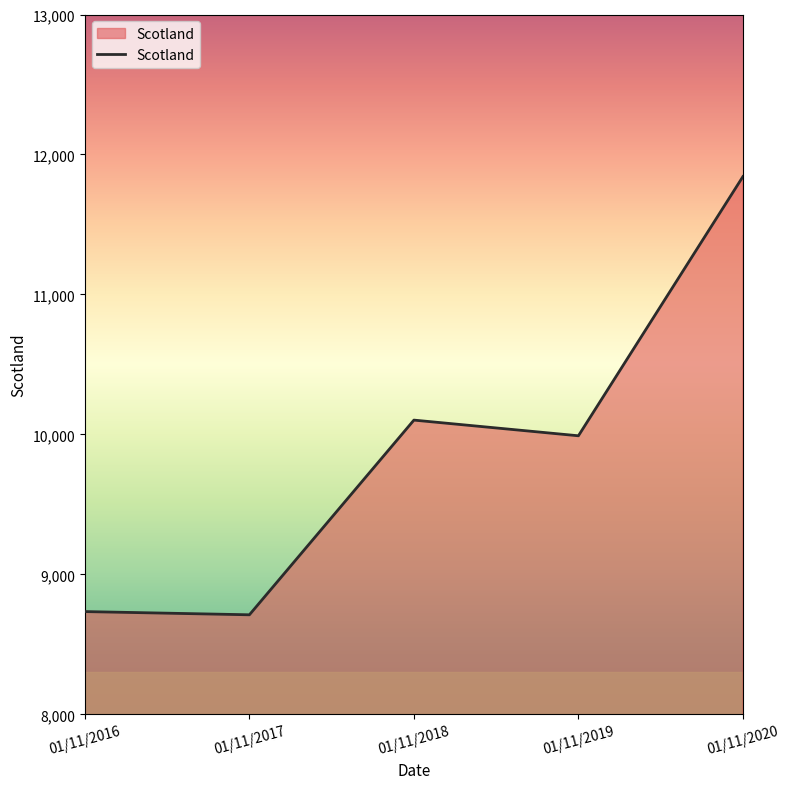

Where does the data first go above 9990?

01/11/2018